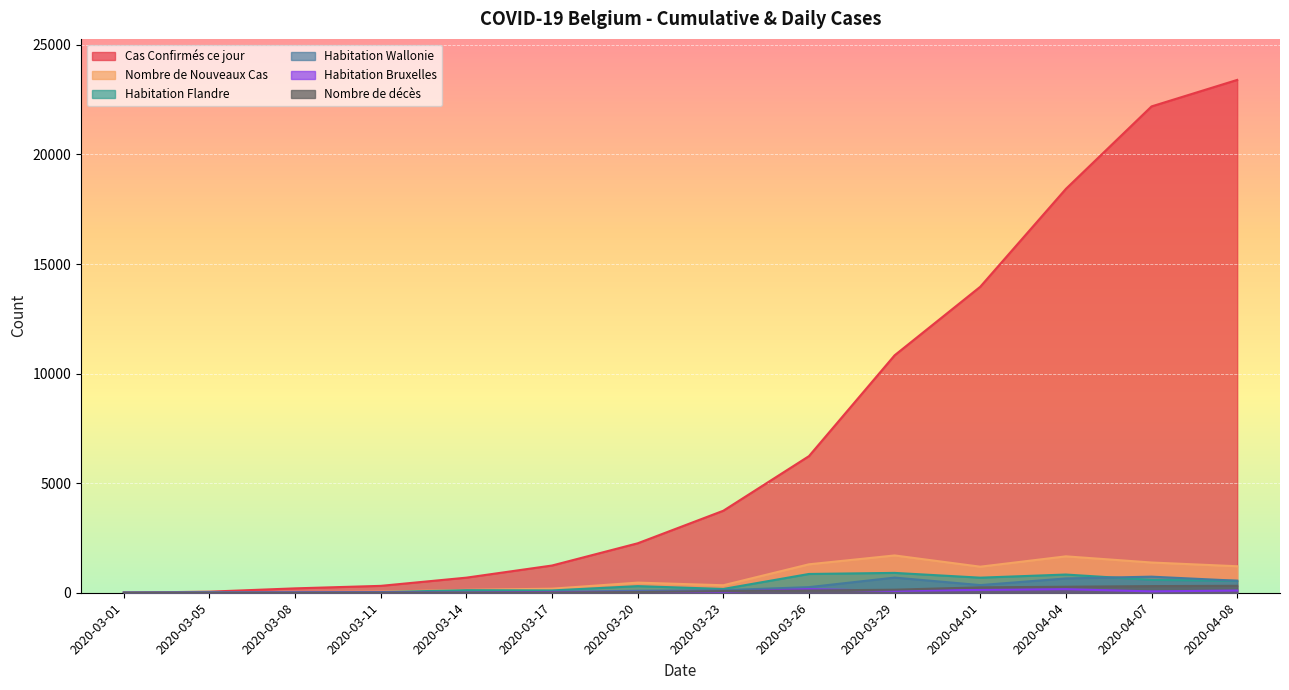

How many lines are shown in the chart?

6